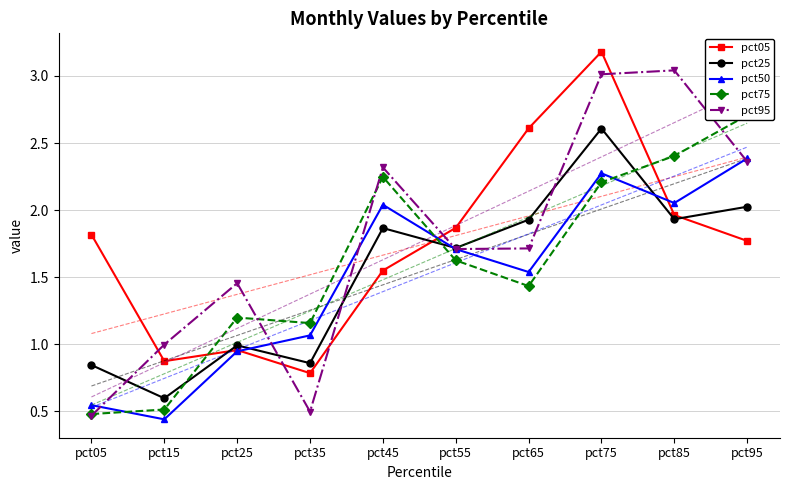

Reading left to right, transcribe all the data shown in this chart.

pct05: 1.8	0.9	1.0	0.8	1.5	1.9	2.6	3.2	2.0	1.8
pct25: 0.8	0.6	1.0	0.9	1.9	1.7	1.9	2.6	1.9	2.0
pct50: 0.5	0.4	0.9	1.1	2.0	1.7	1.5	2.3	2.1	2.4
pct75: 0.5	0.5	1.2	1.2	2.2	1.6	1.4	2.2	2.4	2.7
pct95: 0.5	1.0	1.5	0.5	2.3	1.7	1.7	3.0	3.0	2.4